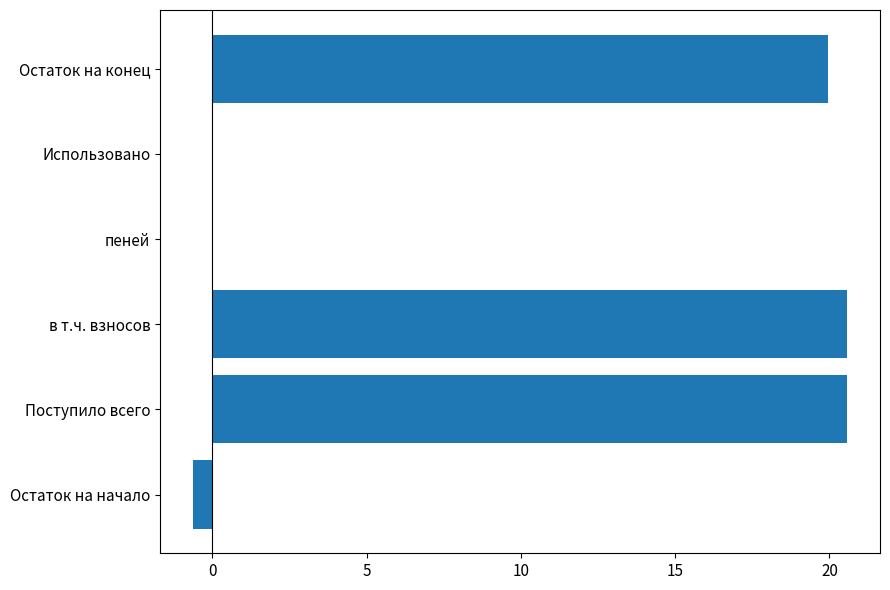

What is the maximum value shown in the chart?

20.6